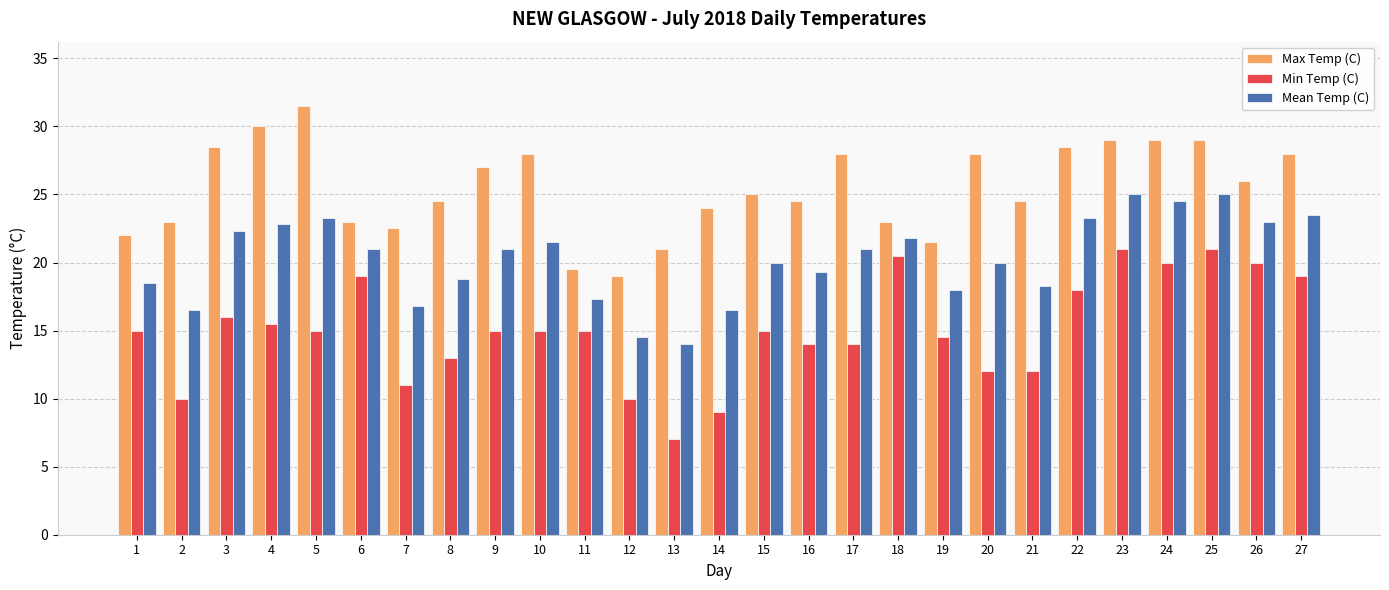

Reading left to right, list all the values displayed in this chart.

Max Temp (C): 1=22.0	2=23.0	3=28.5	4=30.0	5=31.5	6=23.0	7=22.5	8=24.5	9=27.0	10=28.0	11=19.5	12=19.0	13=21.0	14=24.0	15=25.0	16=24.5	17=28.0	18=23.0	19=21.5	20=28.0	21=24.5	22=28.5	23=29.0	24=29.0	25=29.0	26=26.0	27=28.0
Min Temp (C): 1=15.0	2=10.0	3=16.0	4=15.5	5=15.0	6=19.0	7=11.0	8=13.0	9=15.0	10=15.0	11=15.0	12=10.0	13=7.0	14=9.0	15=15.0	16=14.0	17=14.0	18=20.5	19=14.5	20=12.0	21=12.0	22=18.0	23=21.0	24=20.0	25=21.0	26=20.0	27=19.0
Mean Temp (C): 1=18.5	2=16.5	3=22.3	4=22.8	5=23.3	6=21.0	7=16.8	8=18.8	9=21.0	10=21.5	11=17.3	12=14.5	13=14.0	14=16.5	15=20.0	16=19.3	17=21.0	18=21.8	19=18.0	20=20.0	21=18.3	22=23.3	23=25.0	24=24.5	25=25.0	26=23.0	27=23.5